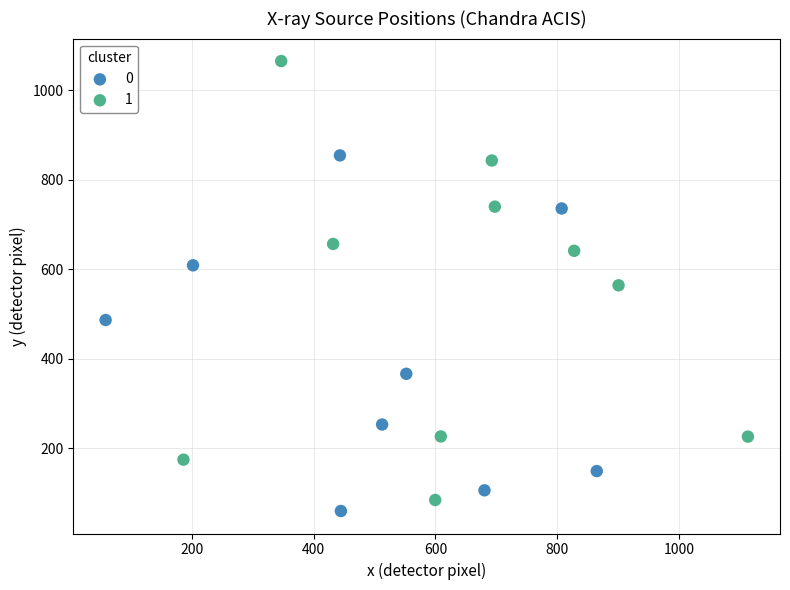

What are all the series names shown in the legend?

0, 1